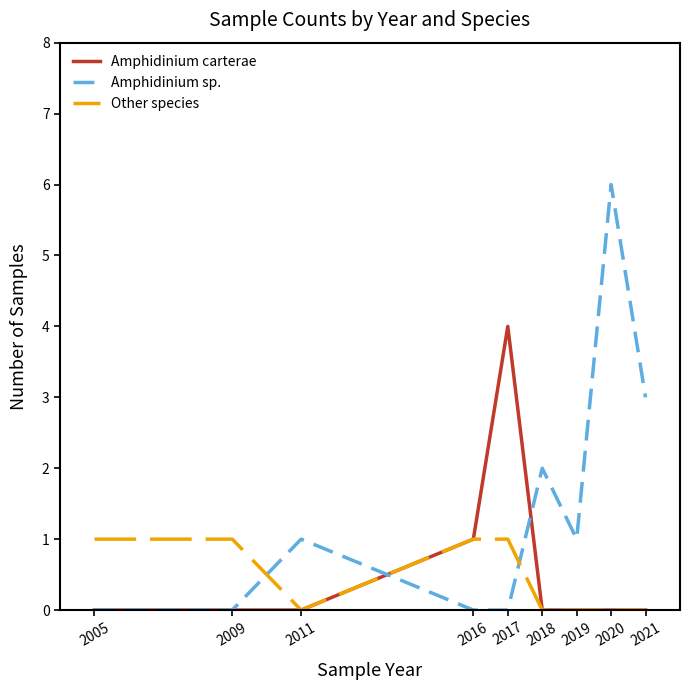

Which series has the largest total across all categories?

Amphidinium sp.